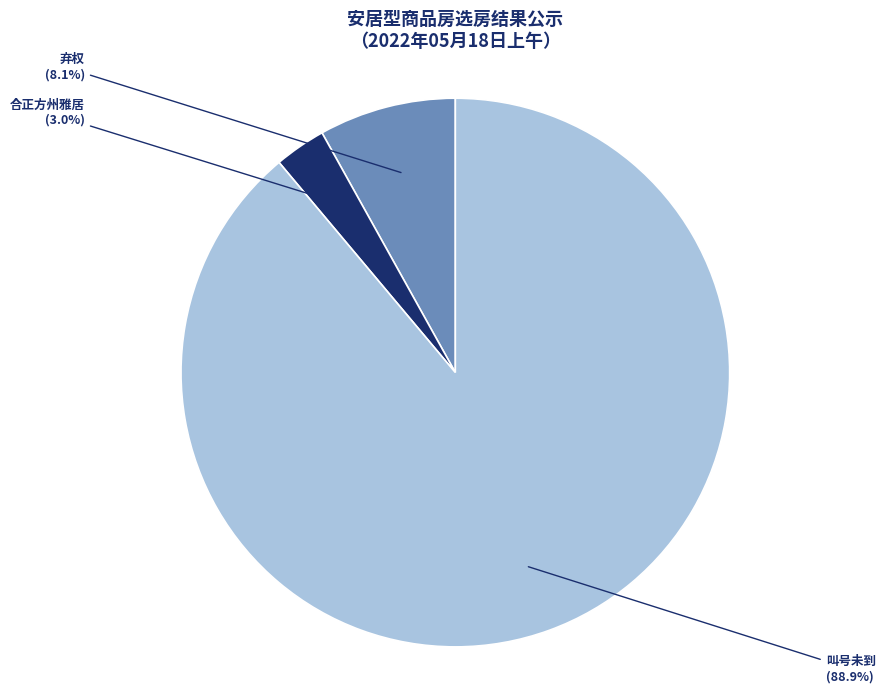

Rank the categories by value from highest to lowest.

叫号未到, 弃权, 合正方州雅居